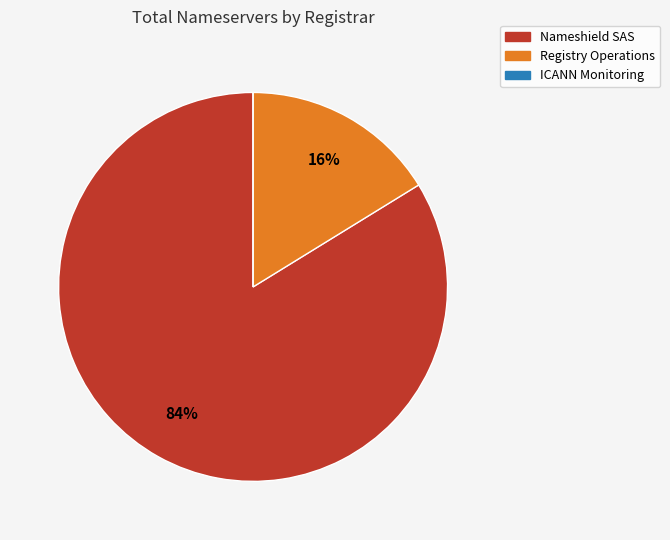

To the nearest percent, what is the difference between the largest and smallest slice percentages?

84%